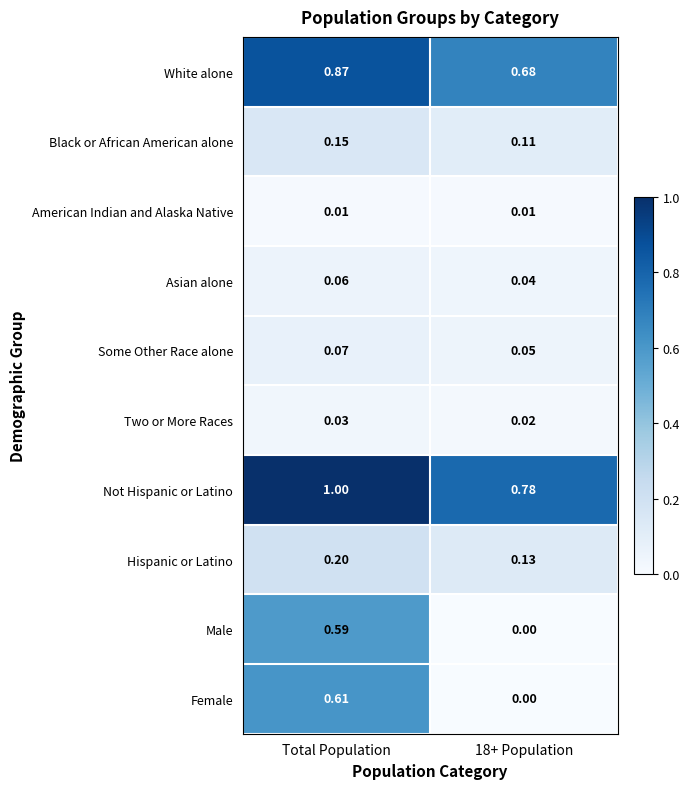

Which series has the largest total across all categories?

Not Hispanic or Latino